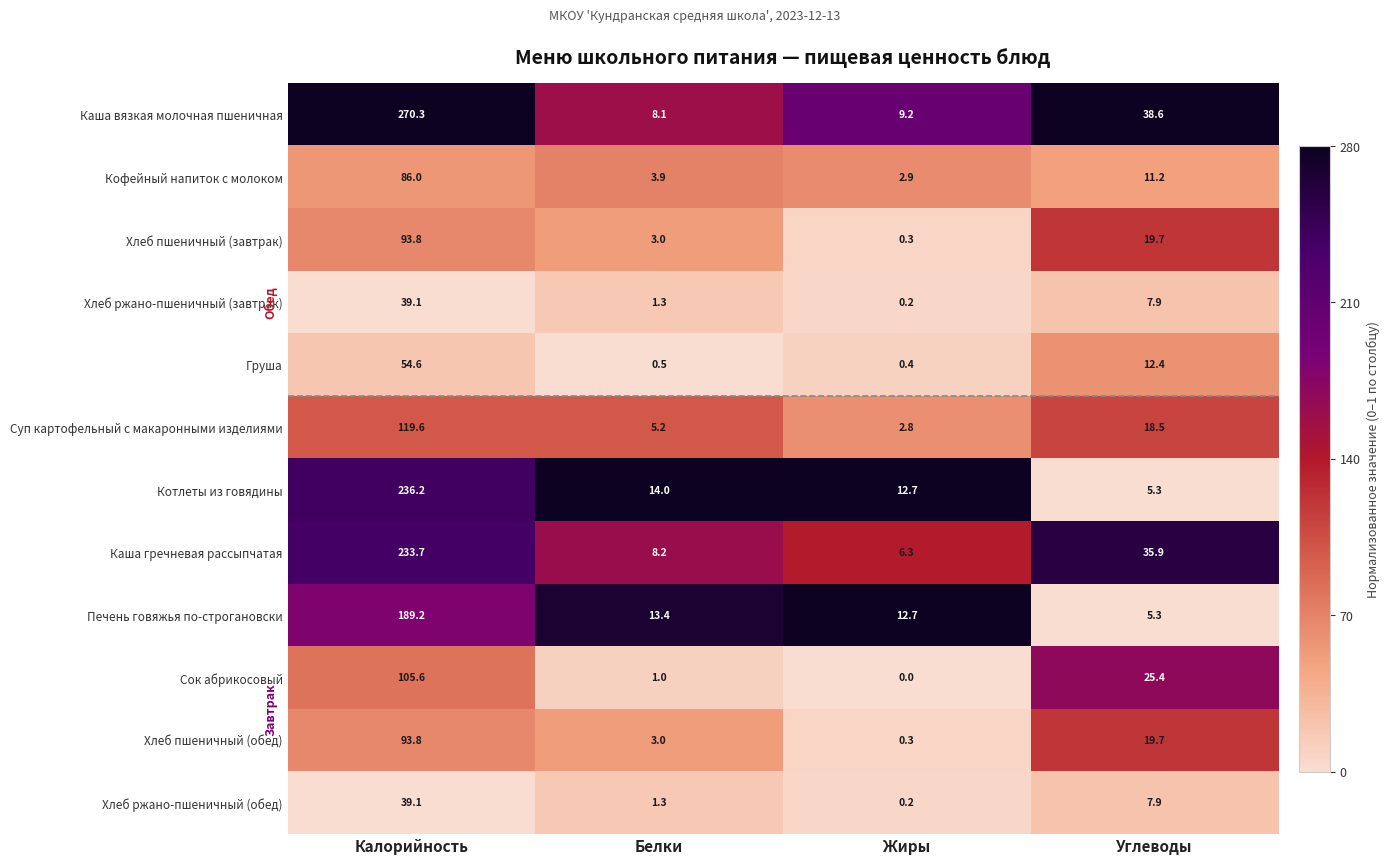

Rank the categories by Суп картофельный с макаронными изделиями value from highest to lowest.

Калорийность, Углеводы, Белки, Жиры